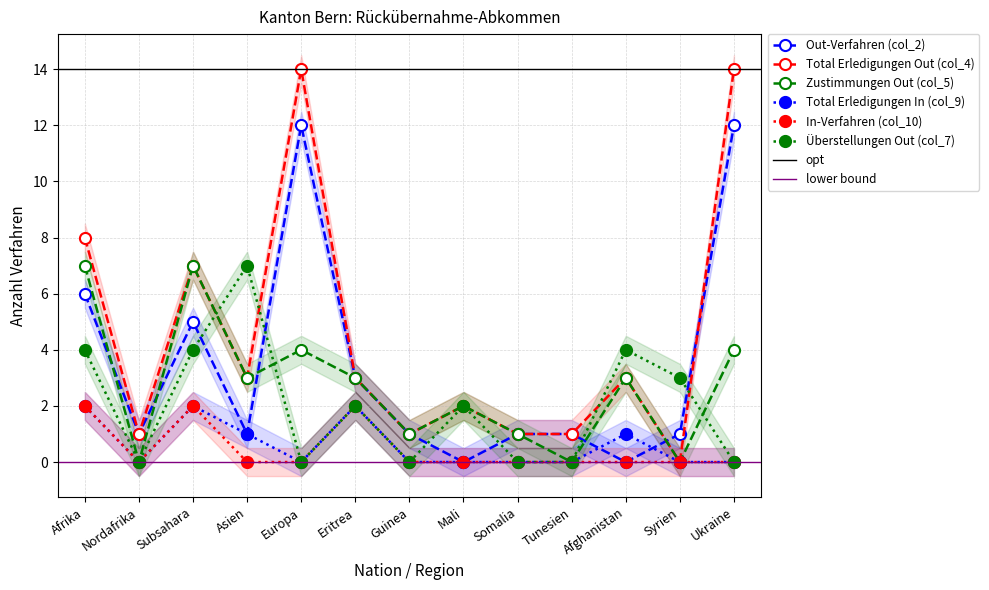

Count the number of data series in this chart.

6